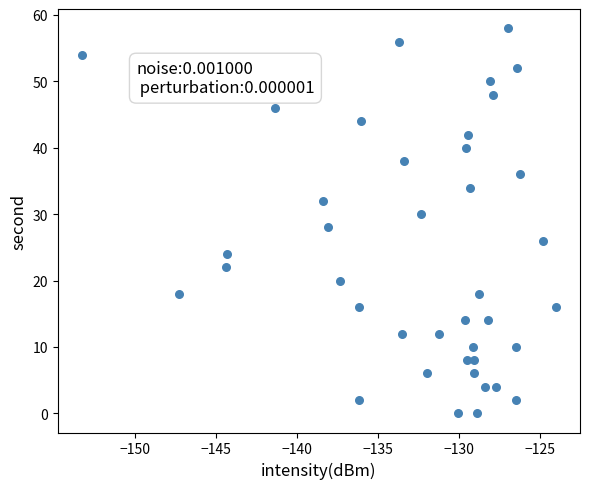

What is the range of Y values (max minus min)?

58